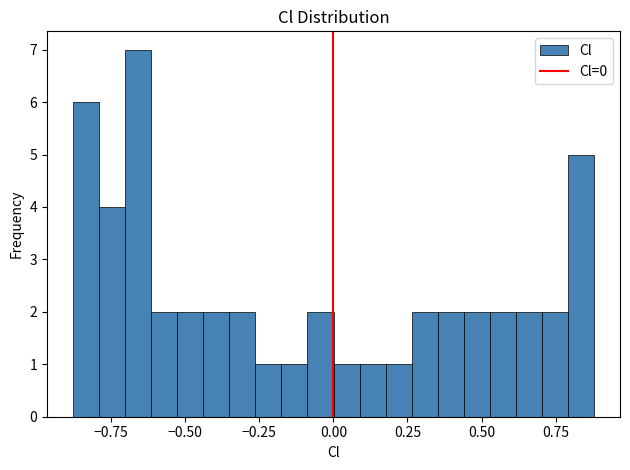

Around what value on the x-axis is the tallest bar? Give the approximate position of its centre, as read against the axis.

-0.65